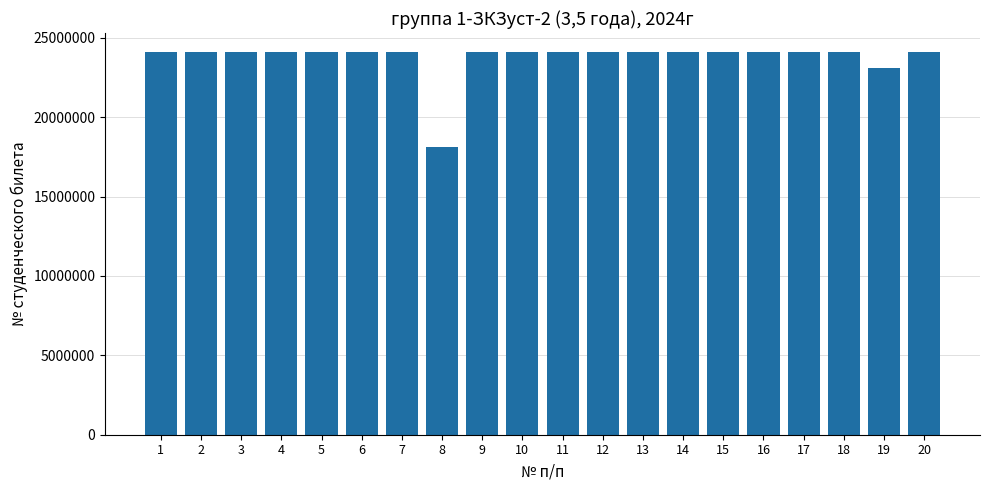

Are the bars grouped side by side (vs. stacked)?

No